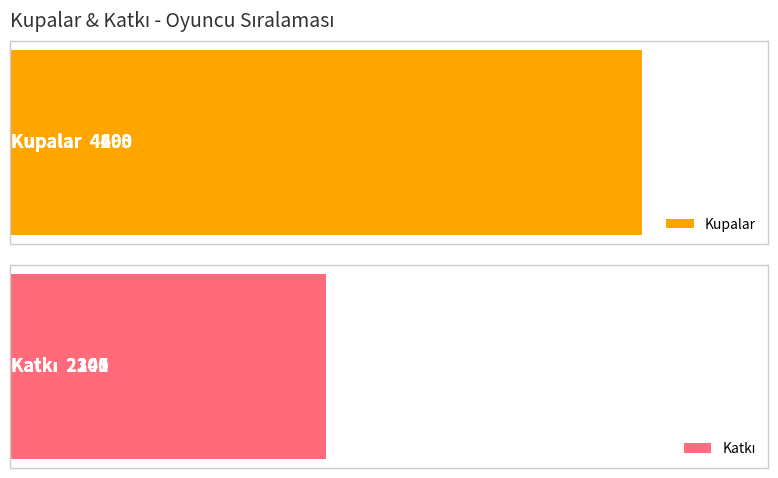

What is the value of the Katkı bar at the 3rd from the left?

2201